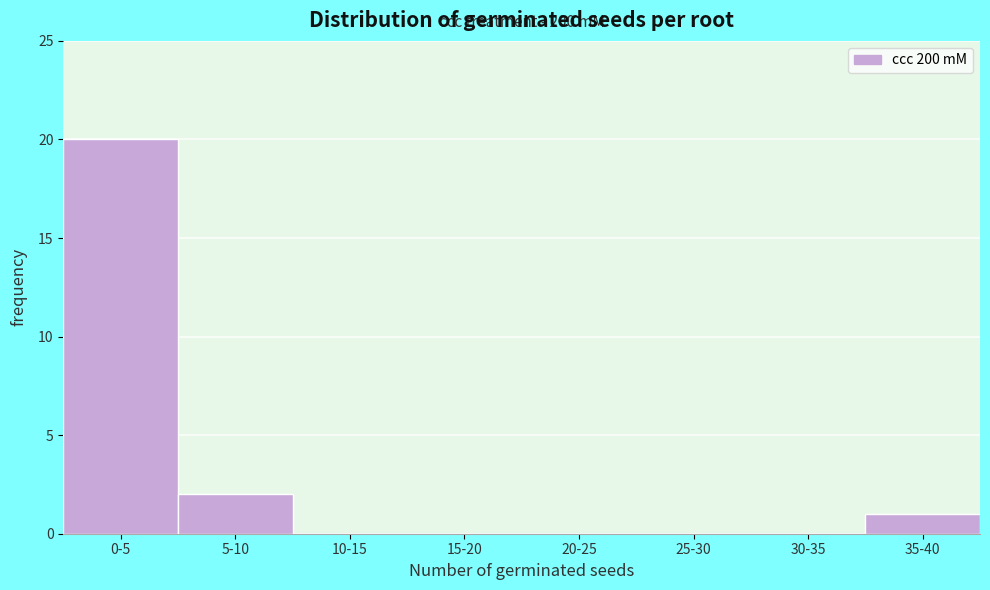

Reading left to right, what are all the values shown in this chart?

0-5=20	5-10=2	10-15=0	15-20=0	20-25=0	25-30=0	30-35=0	35-40=1